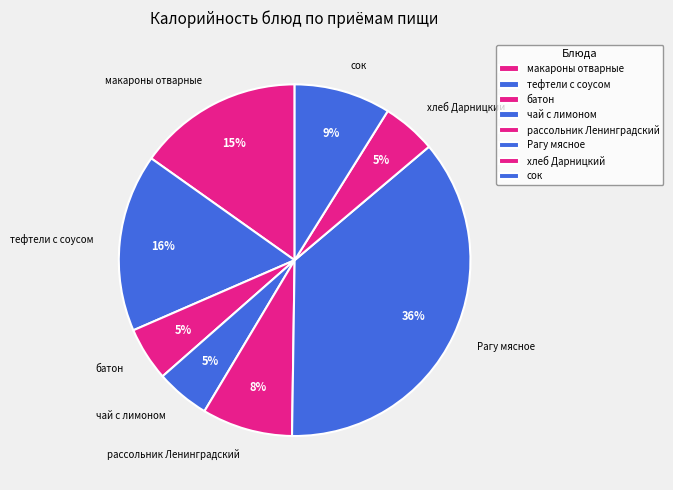

Is there a majority slice in this chart?

No